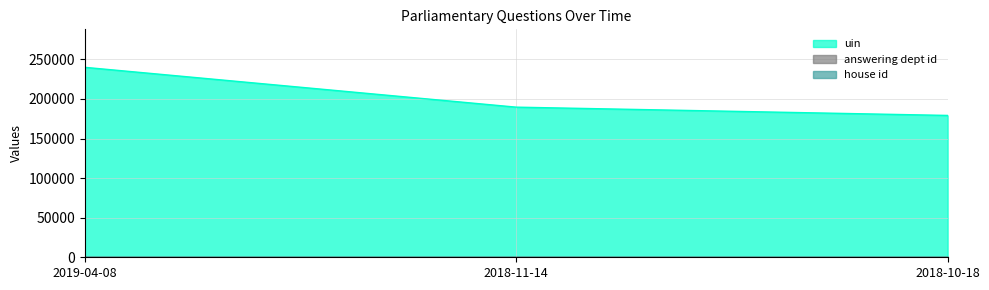

How many values in the uin series exceed 189606?

1